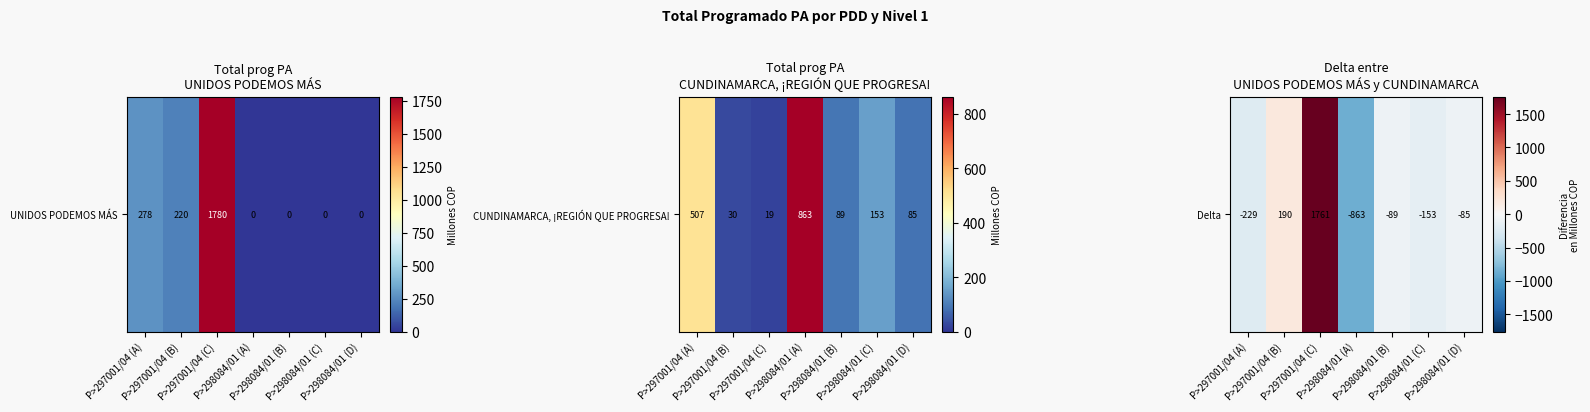

How many values are above zero?

2